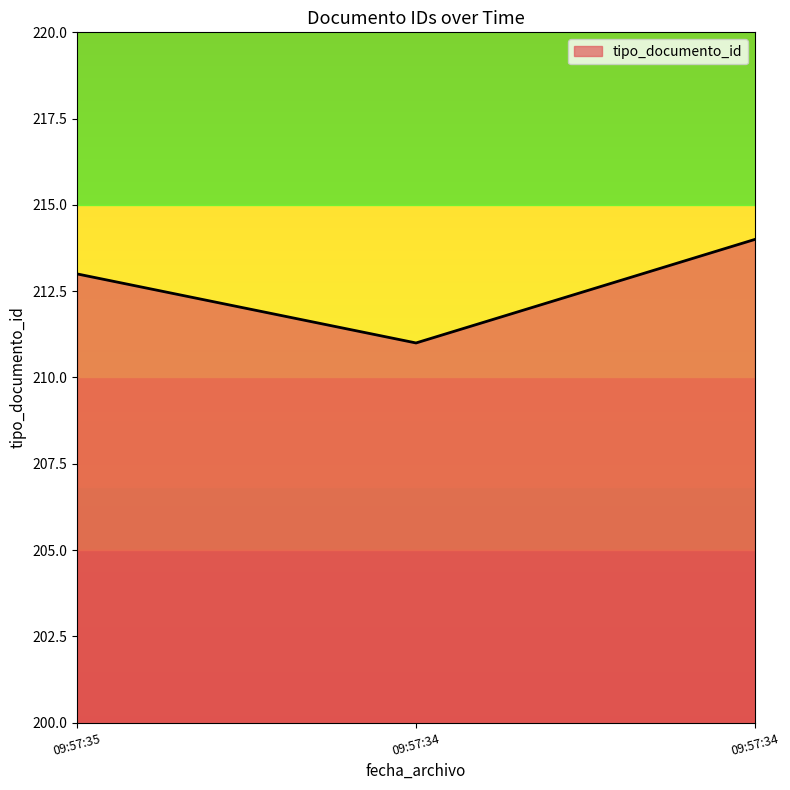

What is the minimum value shown in the chart?

211